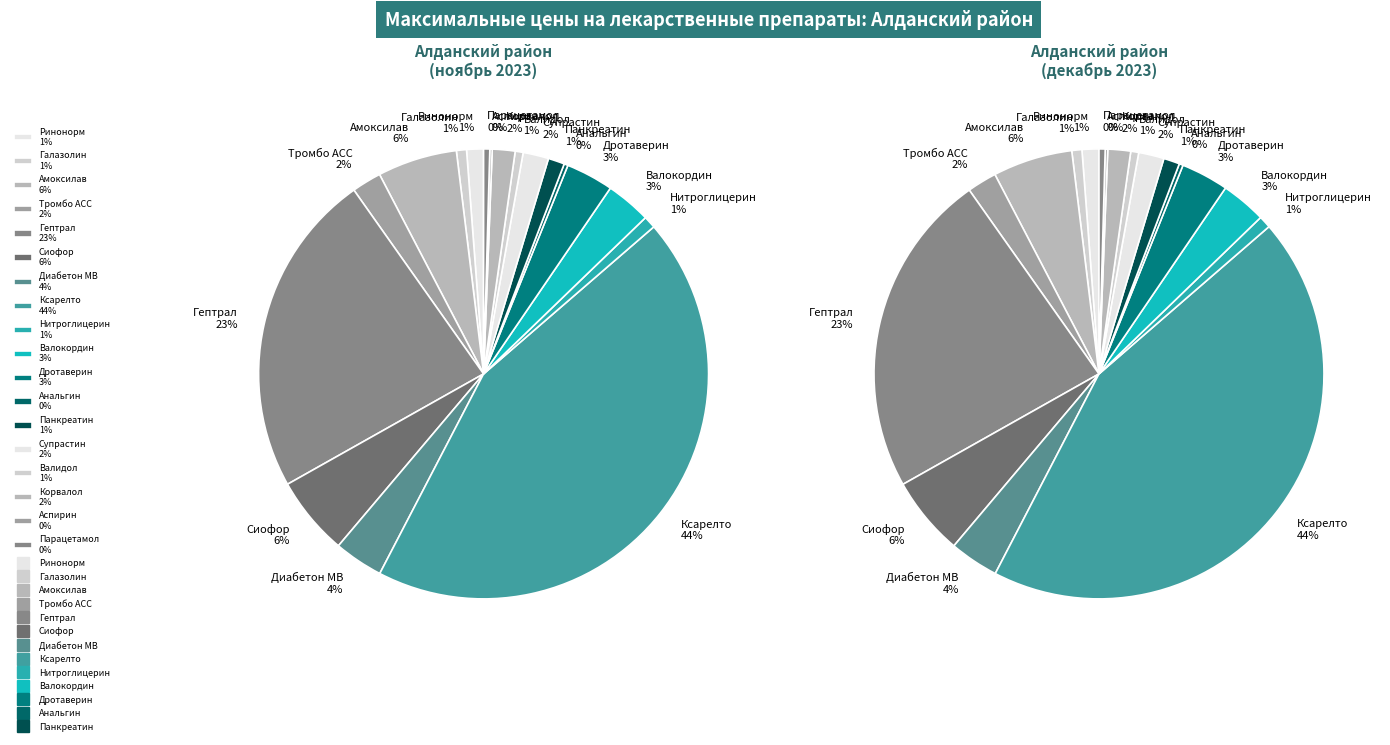

Is it true that Валидол is 1% of the pie?

True